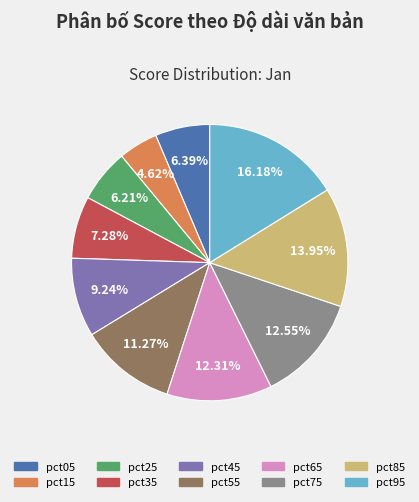

Is there any slice that represents more than half of the pie?

No